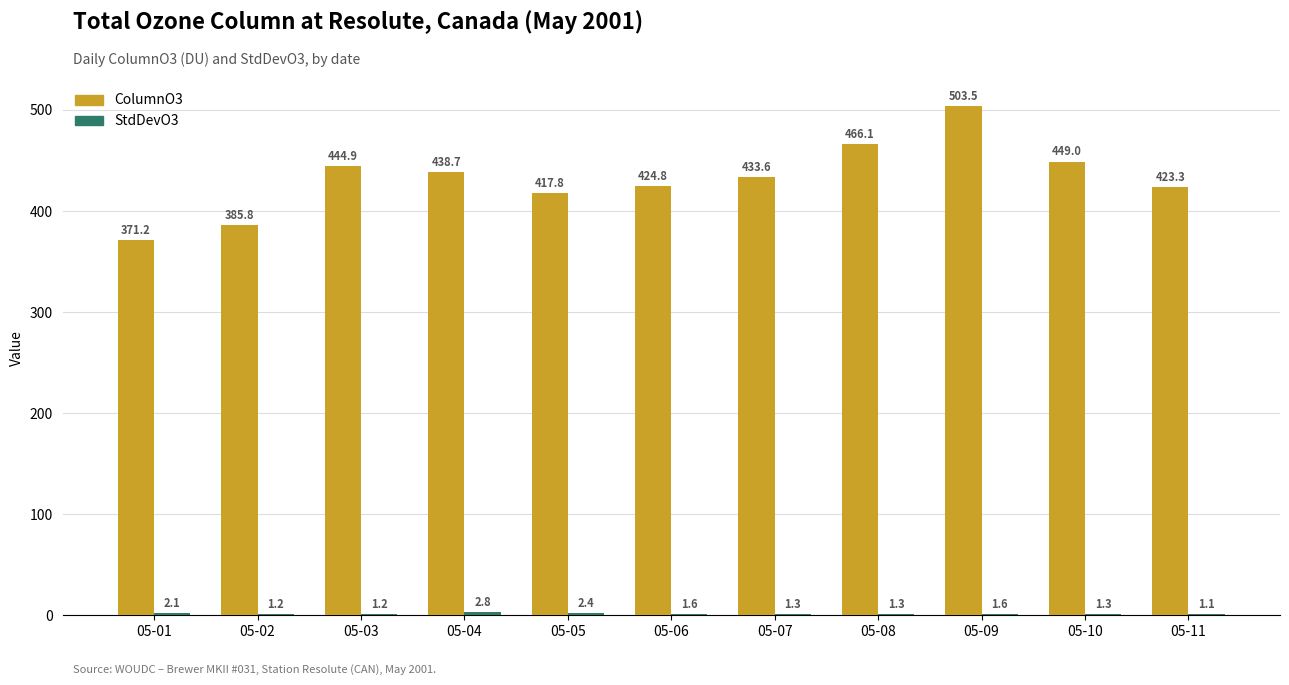

At which label does ColumnO3 reach its peak?

05-09